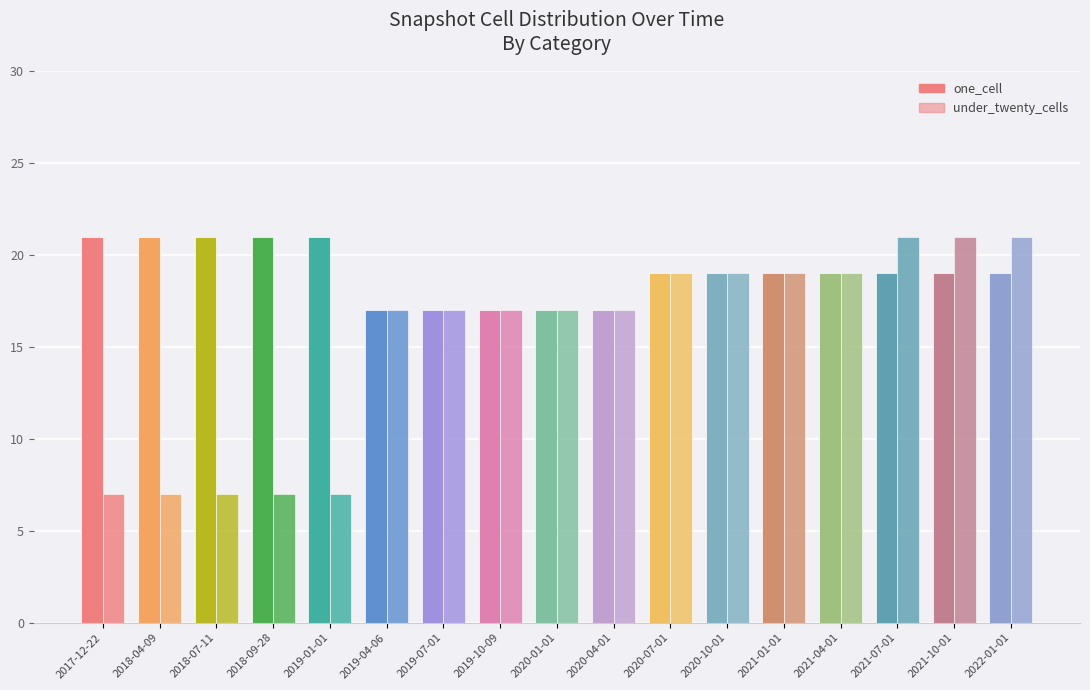

Count the one_cell values in the range 17 to 21.

17